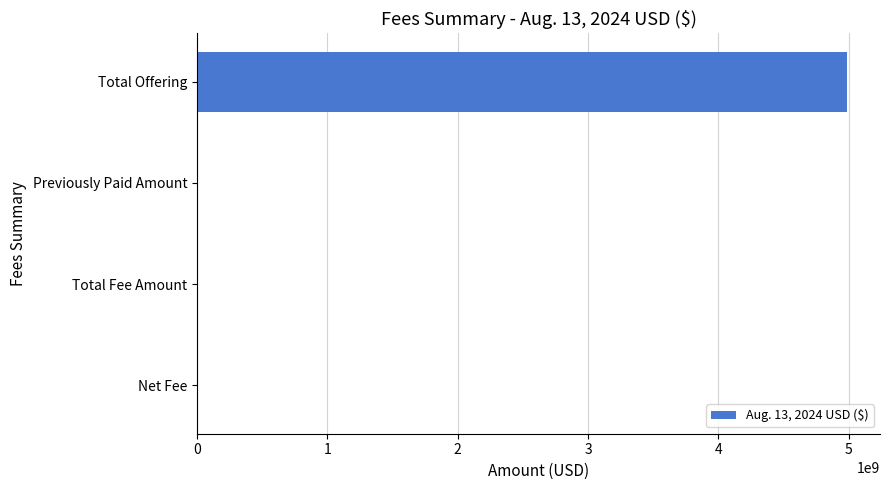

Between Total Fee Amount and Total Offering, which is larger?

Total Offering